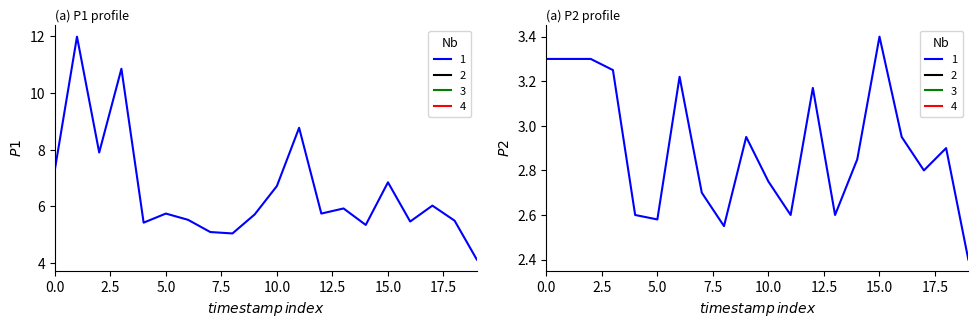

Reading right to left, transcribe all the data shown in this chart.

P1: 4.1	5.5	6.0	5.5	6.8	5.3	5.9	5.8	8.8	6.7	5.7	5.0	5.1	5.5	5.8	5.4	10.8	7.9	12.0	7.3
P2: 2.4	2.9	2.8	3.0	3.4	2.9	2.6	3.2	2.6	2.8	3.0	2.5	2.7	3.2	2.6	2.6	3.2	3.3	3.3	3.3